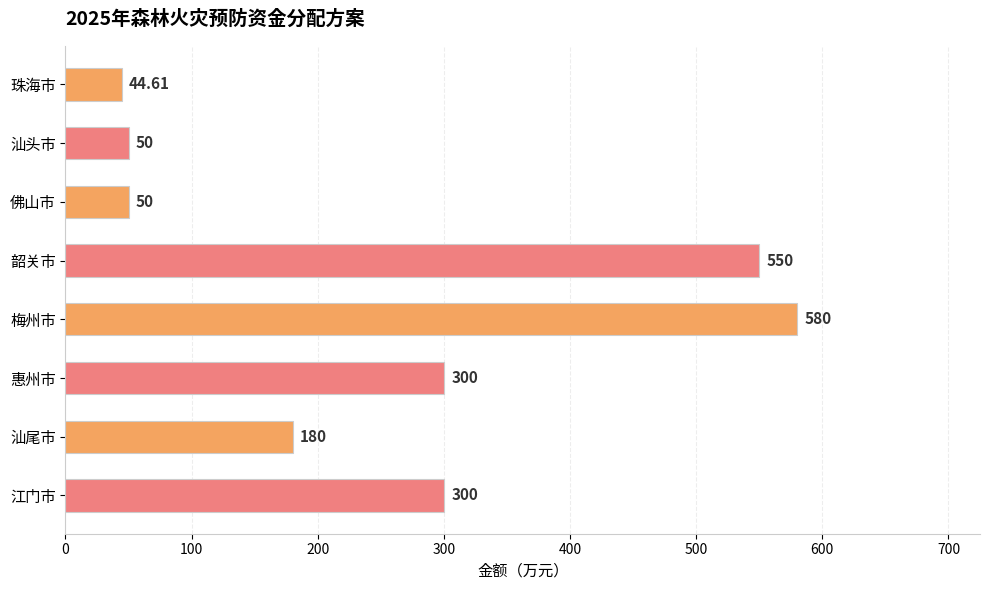

Are the bars grouped side by side (vs. stacked)?

No